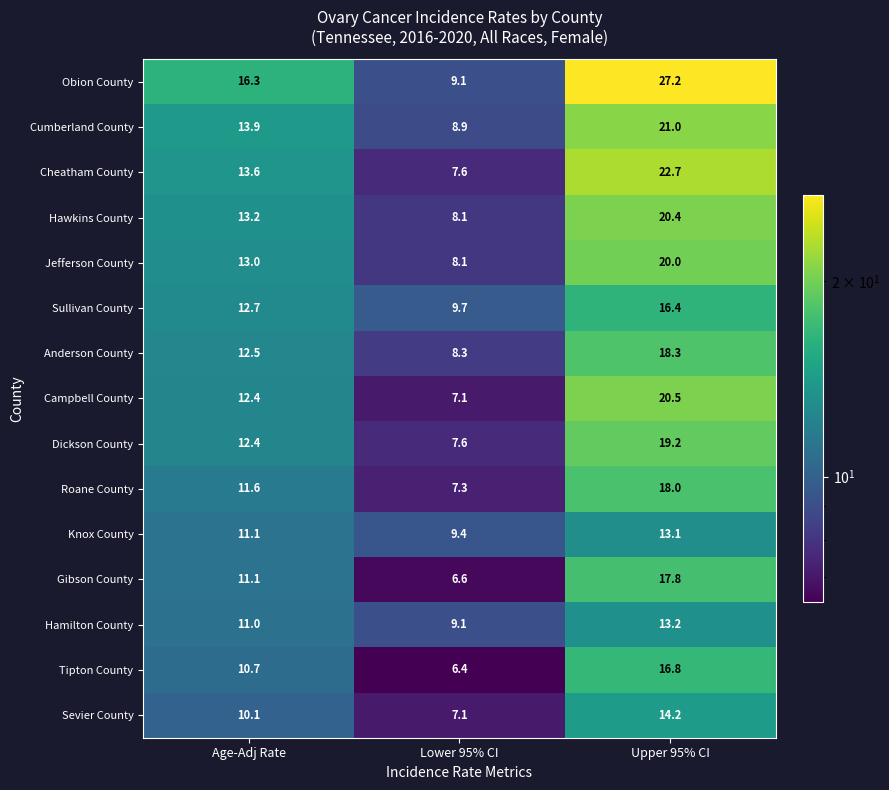

What is the minimum value shown in the chart?

6.4